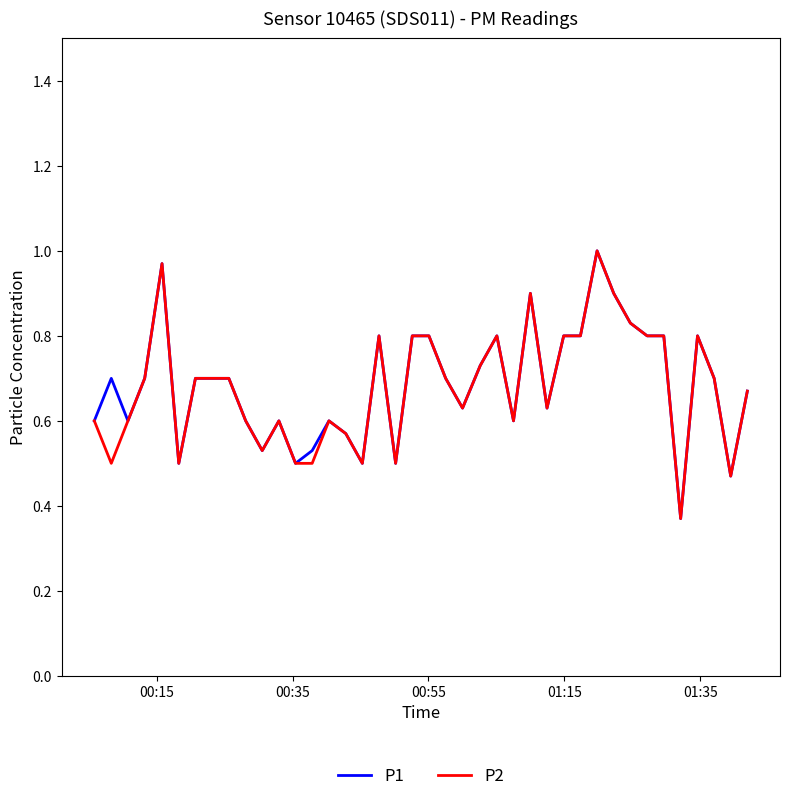

How many lines are shown in the chart?

2